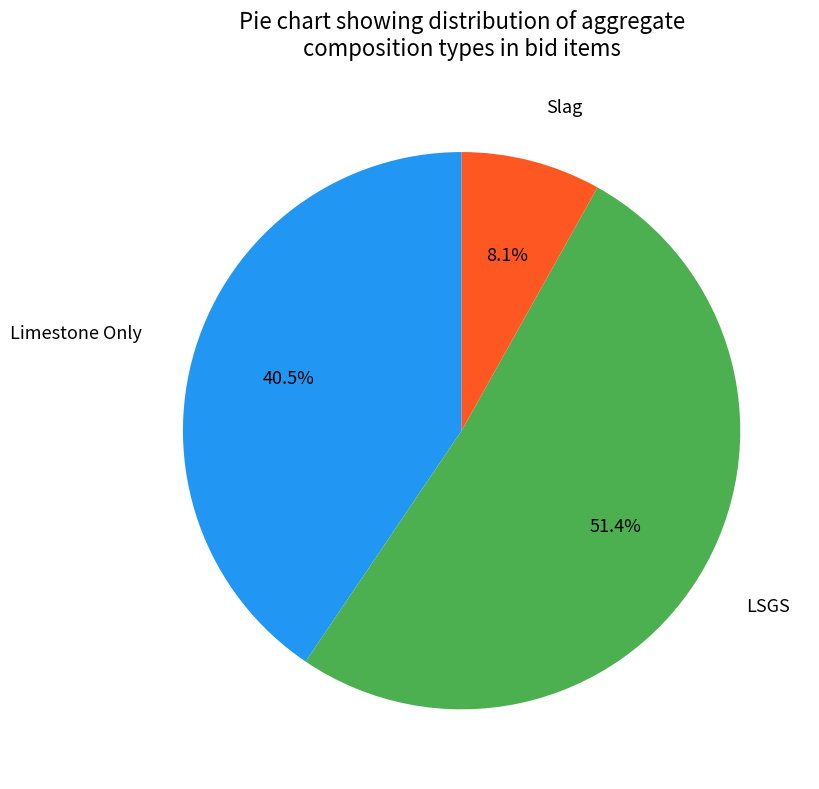

What percentage is the Slag slice, to the nearest percent?

8%